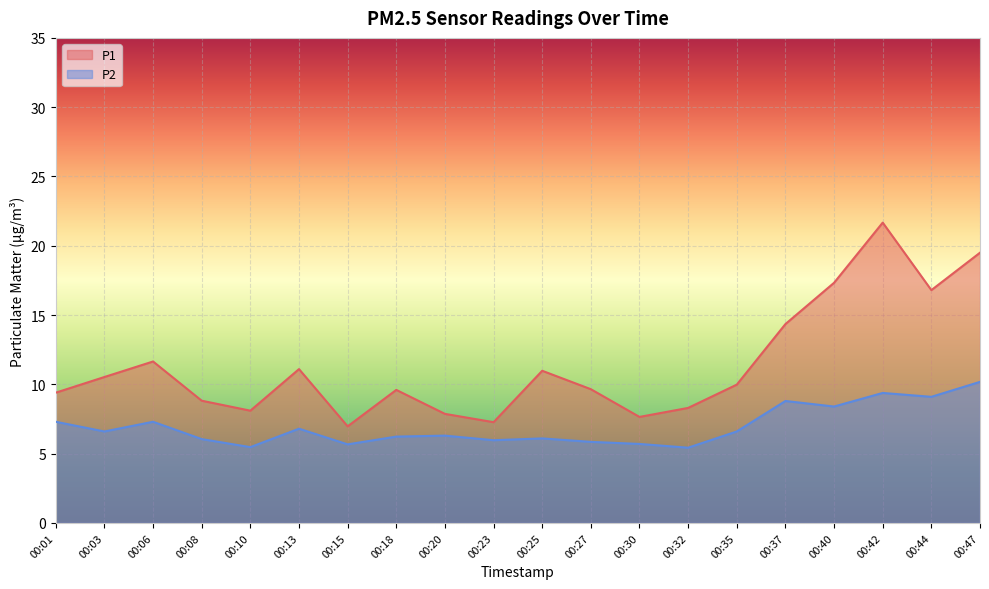

What is the difference between the maximum and minimum values in the P1 series?

14.7